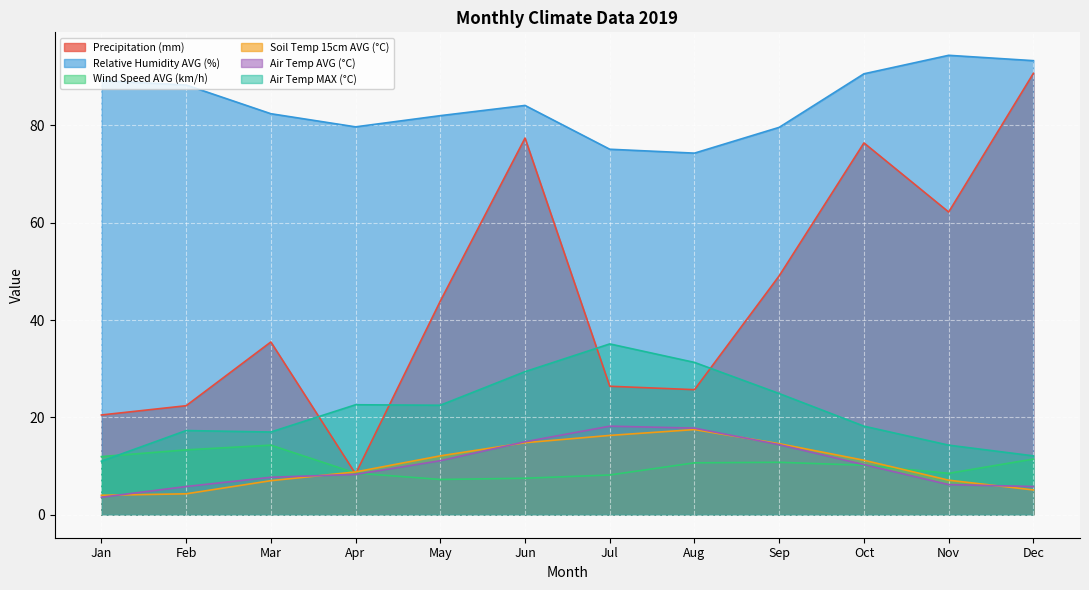

True or false: Air Temp MAX (°C) has a value of 17.3 at Feb.

True